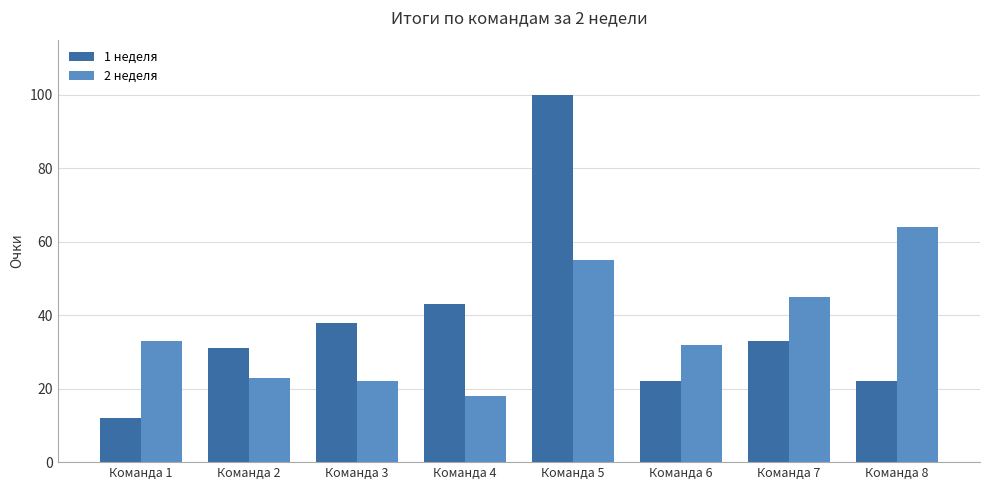

What is the sum of all 2 неделя values?

292